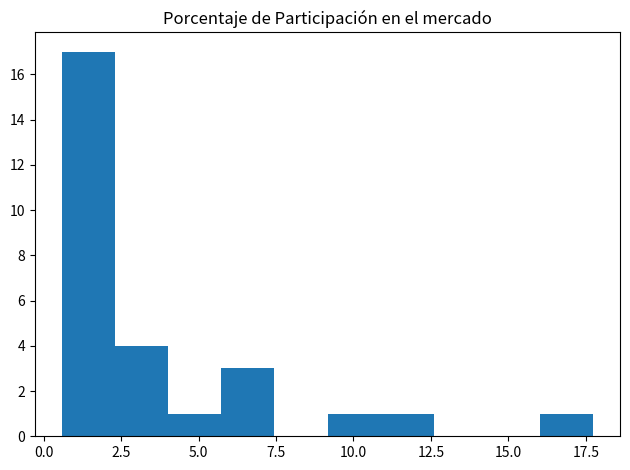

Read against the x-axis, roughly where is the centre of the tallest bar?

1.5